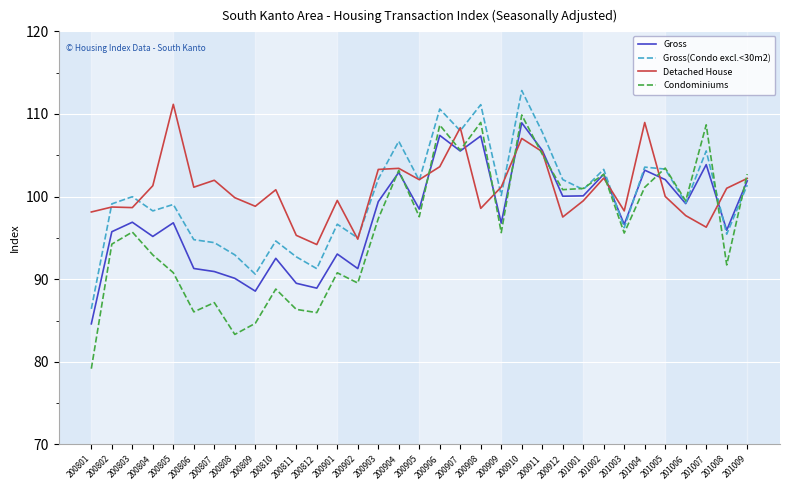

True or false: Condominiums and Gross(Condo excl.<30m2) intersect in this chart.

True